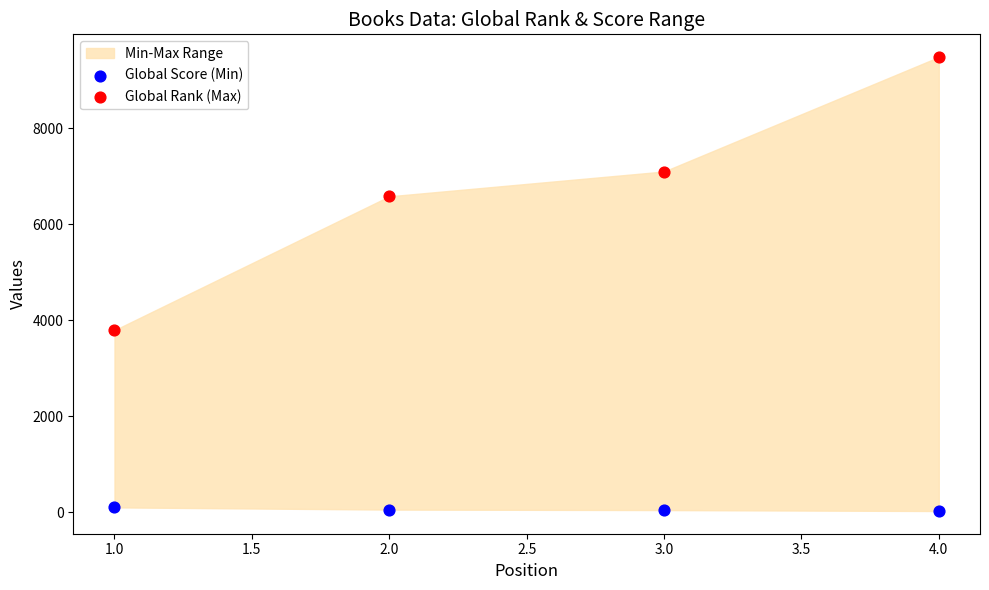

Across all data points, what is the range of X values (max minus min)?

3